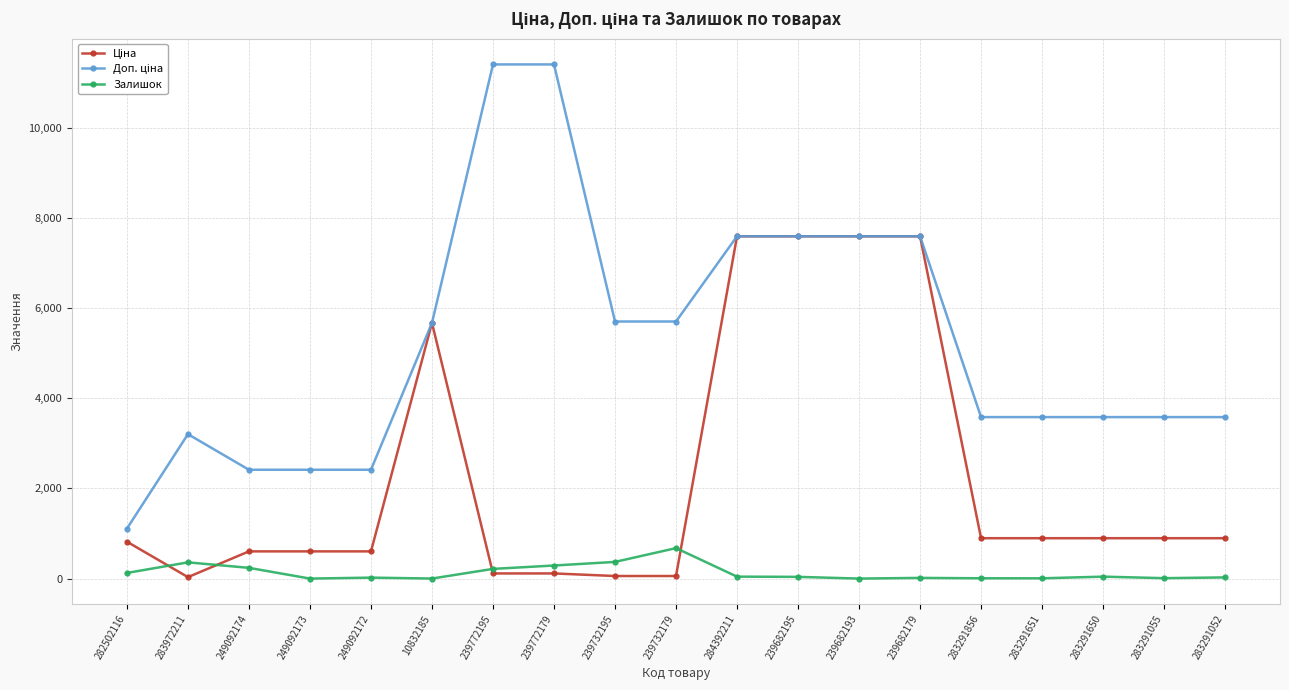

How many categories are shown in the chart?

19